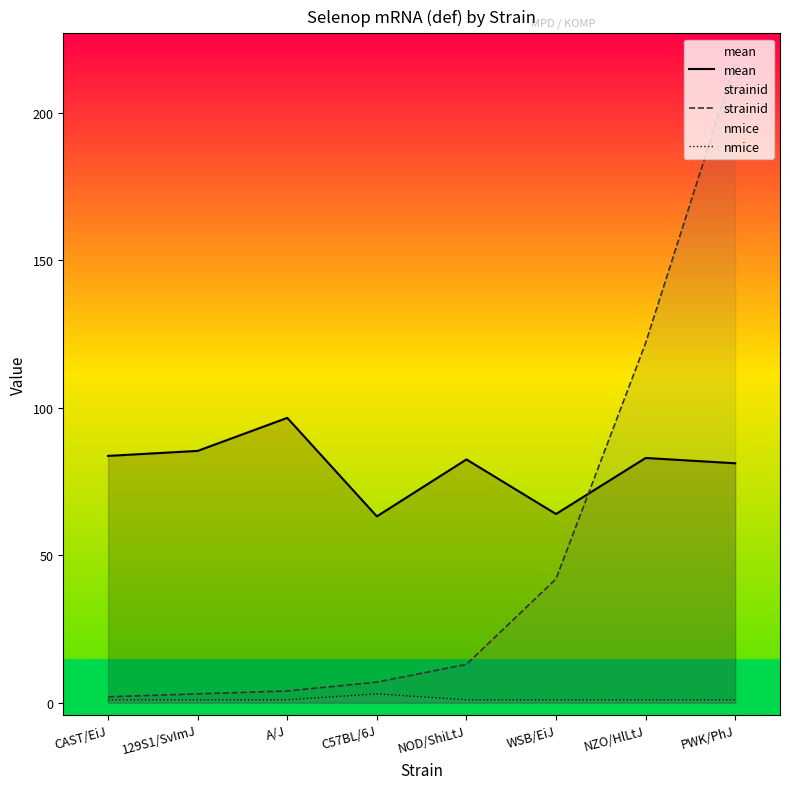

What is the sum of the mean values at C57BL/6J and CAST/EiJ?

146.9